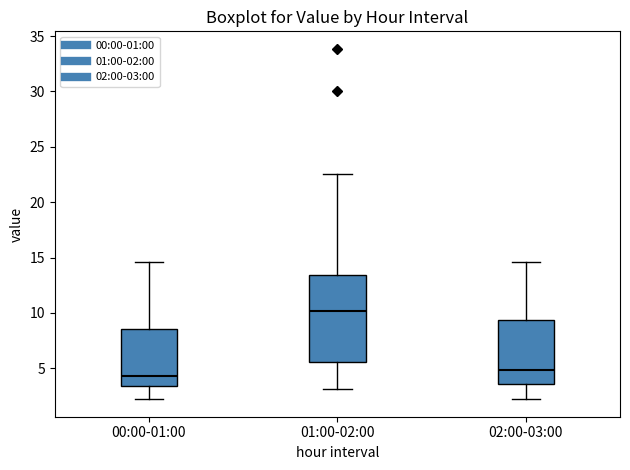

Reading left to right, read every box against the y-axis: the position of its median line, the range the box covers, and the ends of its whiskers. The values are not printed on the chart, so give them approximately, as read against the axis.

00:00-01:00: median 4.5, box 3.5 to 8.5, whiskers 2.0 to 14.5
01:00-02:00: median 10.0, box 5.5 to 13.5, whiskers 3.0 to 22.5
02:00-03:00: median 5.0, box 3.5 to 9.5, whiskers 2.0 to 14.5